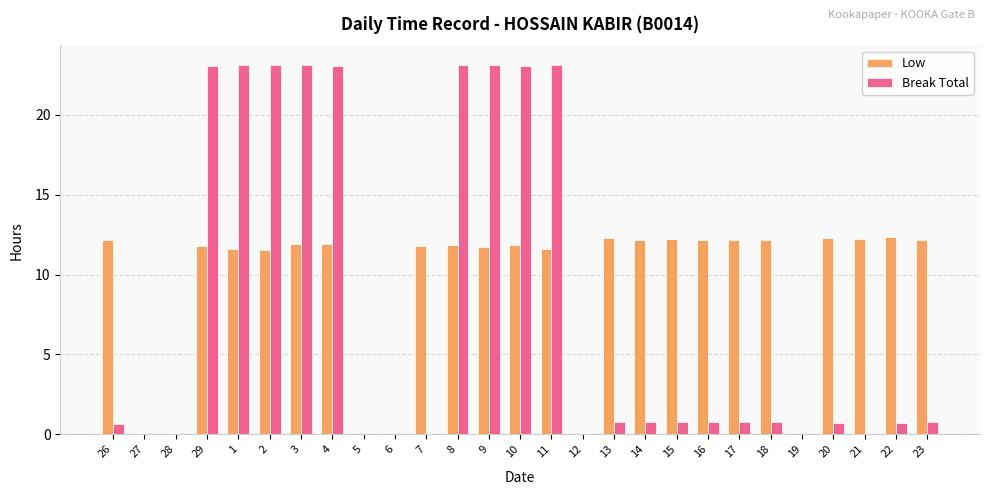

What is the greatest value displayed?

23.1